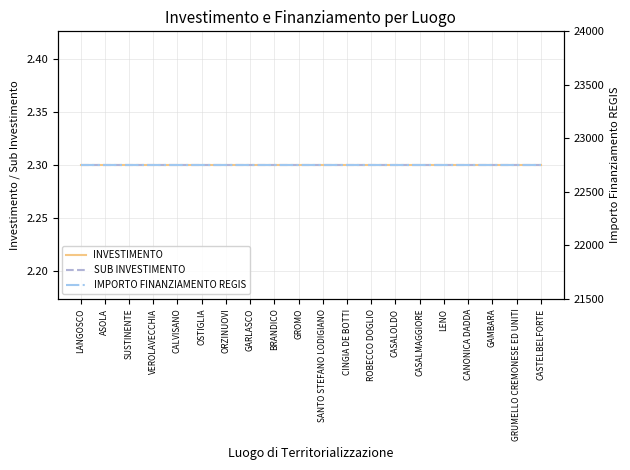

Reading left to right, transcribe all the data shown in this chart.

INVESTIMENTO: LANGOSCO=2.3	ASOLA=2.3	SUSTINENTE=2.3	VEROLAVECCHIA=2.3	CALVISANO=2.3	OSTIGLIA=2.3	ORZINUOVI=2.3	GARLASCO=2.3	BRANDICO=2.3	GROMO=2.3	SANTO STEFANO LODIGIANO=2.3	CINGIA DE BOTTI=2.3	ROBECCO DOGLIO=2.3	CASALOLDO=2.3	CASALMAGGIORE=2.3	LENO=2.3	CANONICA DADDA=2.3	GAMBARA=2.3	GRUMELLO CREMONESE ED UNITI=2.3	CASTELBELFORTE=2.3
SUB INVESTIMENTO: LANGOSCO=2.3	ASOLA=2.3	SUSTINENTE=2.3	VEROLAVECCHIA=2.3	CALVISANO=2.3	OSTIGLIA=2.3	ORZINUOVI=2.3	GARLASCO=2.3	BRANDICO=2.3	GROMO=2.3	SANTO STEFANO LODIGIANO=2.3	CINGIA DE BOTTI=2.3	ROBECCO DOGLIO=2.3	CASALOLDO=2.3	CASALMAGGIORE=2.3	LENO=2.3	CANONICA DADDA=2.3	GAMBARA=2.3	GRUMELLO CREMONESE ED UNITI=2.3	CASTELBELFORTE=2.3
IMPORTO FINANZIAMENTO REGIS: LANGOSCO=22750.0	ASOLA=22750.0	SUSTINENTE=22750.0	VEROLAVECCHIA=22750.0	CALVISANO=22750.0	OSTIGLIA=22750.0	ORZINUOVI=22750.0	GARLASCO=22750.0	BRANDICO=22750.0	GROMO=22750.0	SANTO STEFANO LODIGIANO=22750.0	CINGIA DE BOTTI=22750.0	ROBECCO DOGLIO=22750.0	CASALOLDO=22750.0	CASALMAGGIORE=22750.0	LENO=22750.0	CANONICA DADDA=22750.0	GAMBARA=22750.0	GRUMELLO CREMONESE ED UNITI=22750.0	CASTELBELFORTE=22750.0